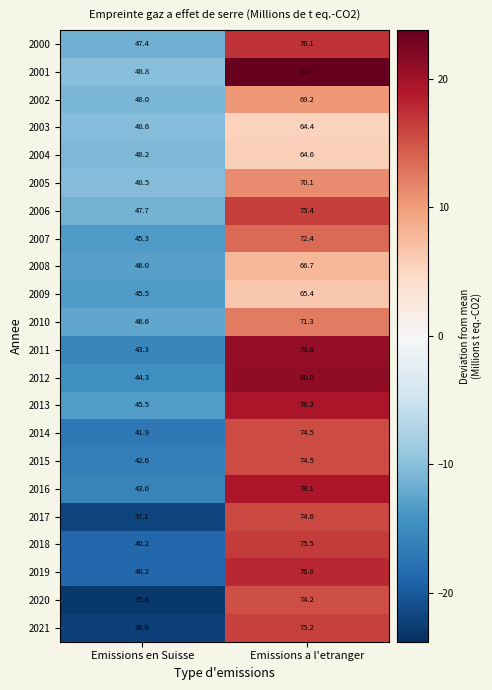

How many distinct data groups are displayed?

22